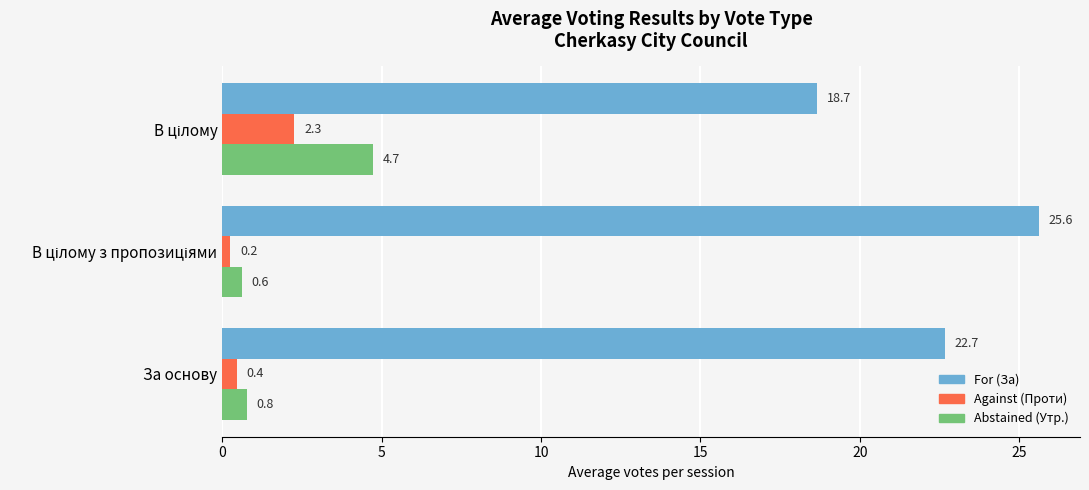

At За основу, list the series in order from largest to smallest.

For (За), Abstained (Утр.), Against (Проти)